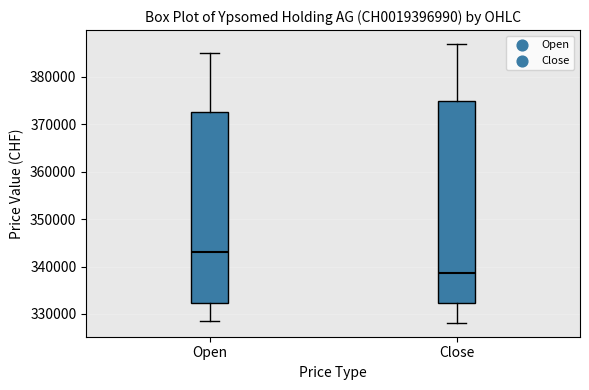

Which box's median line is the highest?

Open